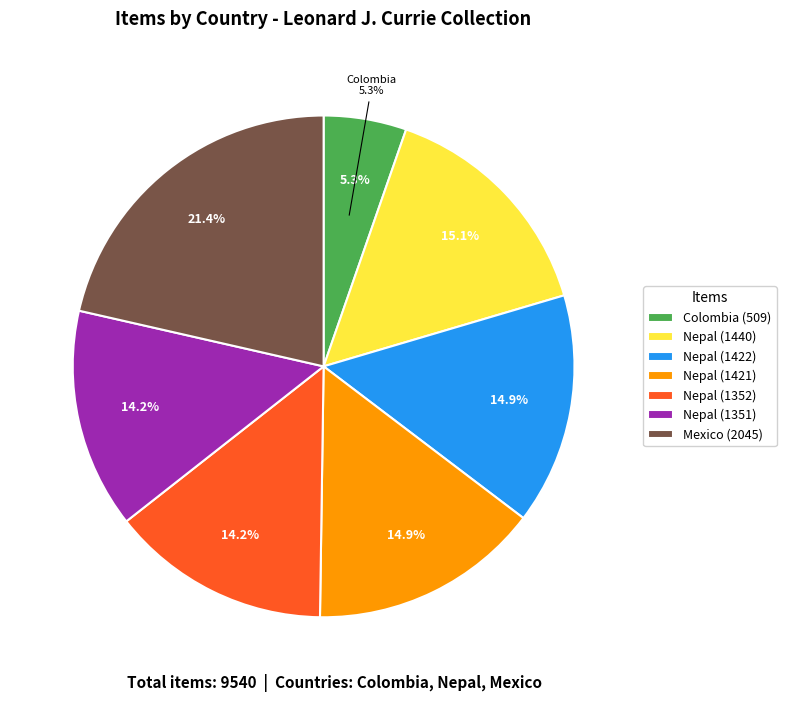

Which slice is the largest?

2045